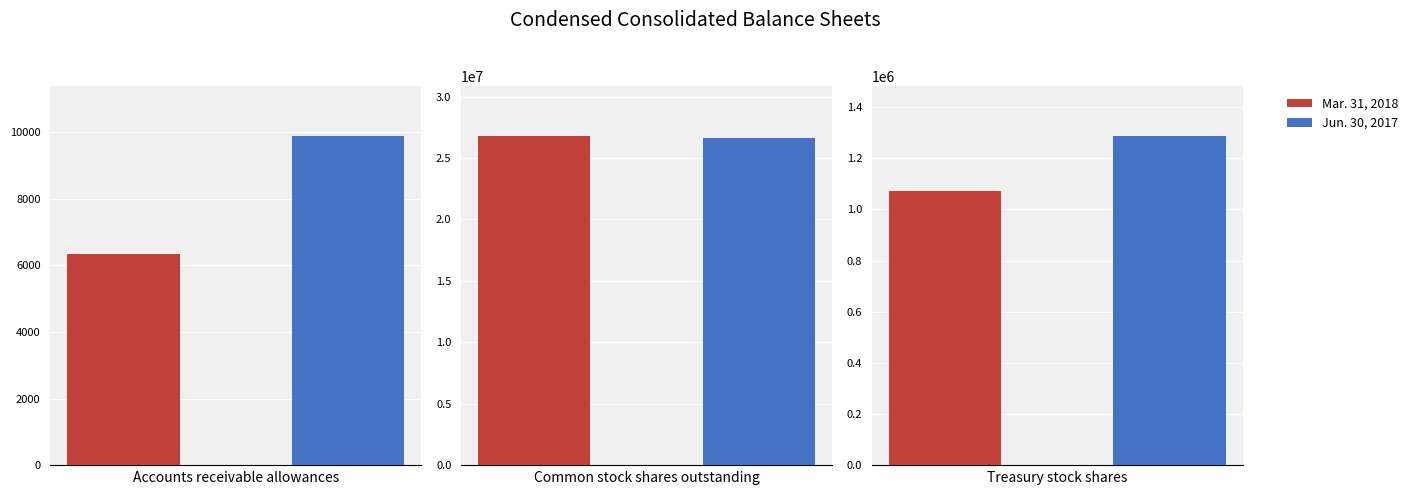

Rank the categories by Mar. 31, 2018 value from lowest to highest.

Accounts receivable allowances, Treasury stock shares, Common stock shares outstanding